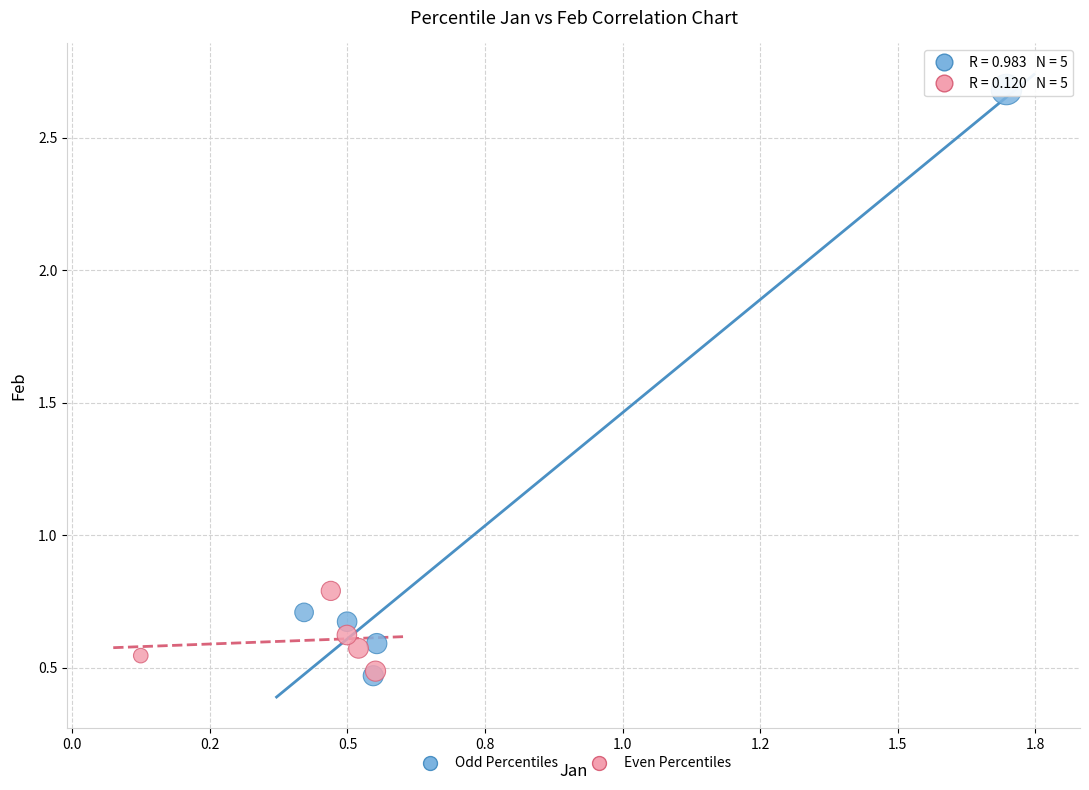

What are all the series names shown in the legend?

Odd Percentiles, Even Percentiles